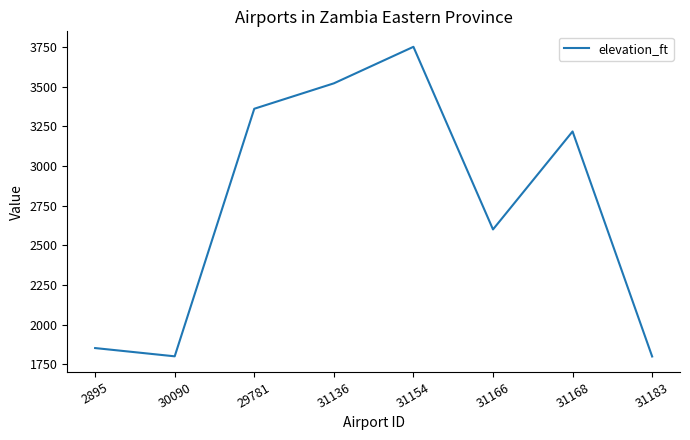

Where is the first local minimum?

30090